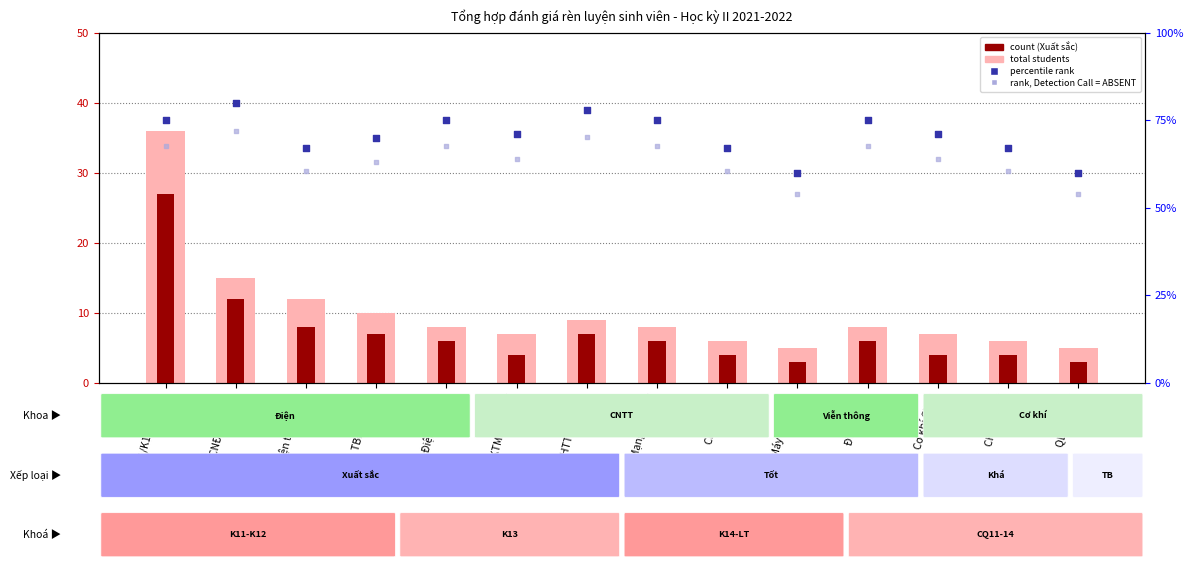

What is the total value across all series at TBĐ DIEN03?

150.0